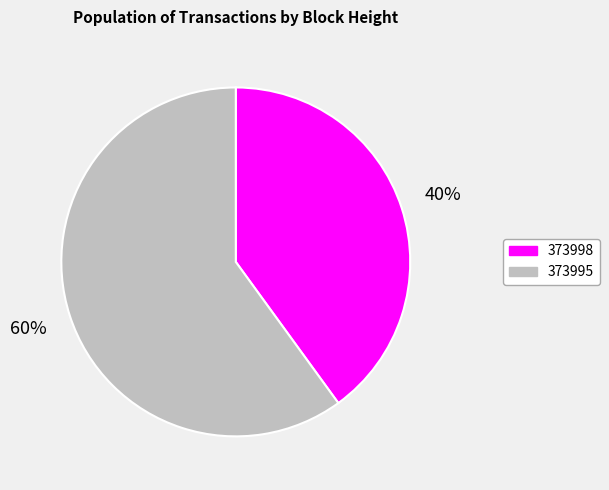

How many slices are in this pie chart?

2